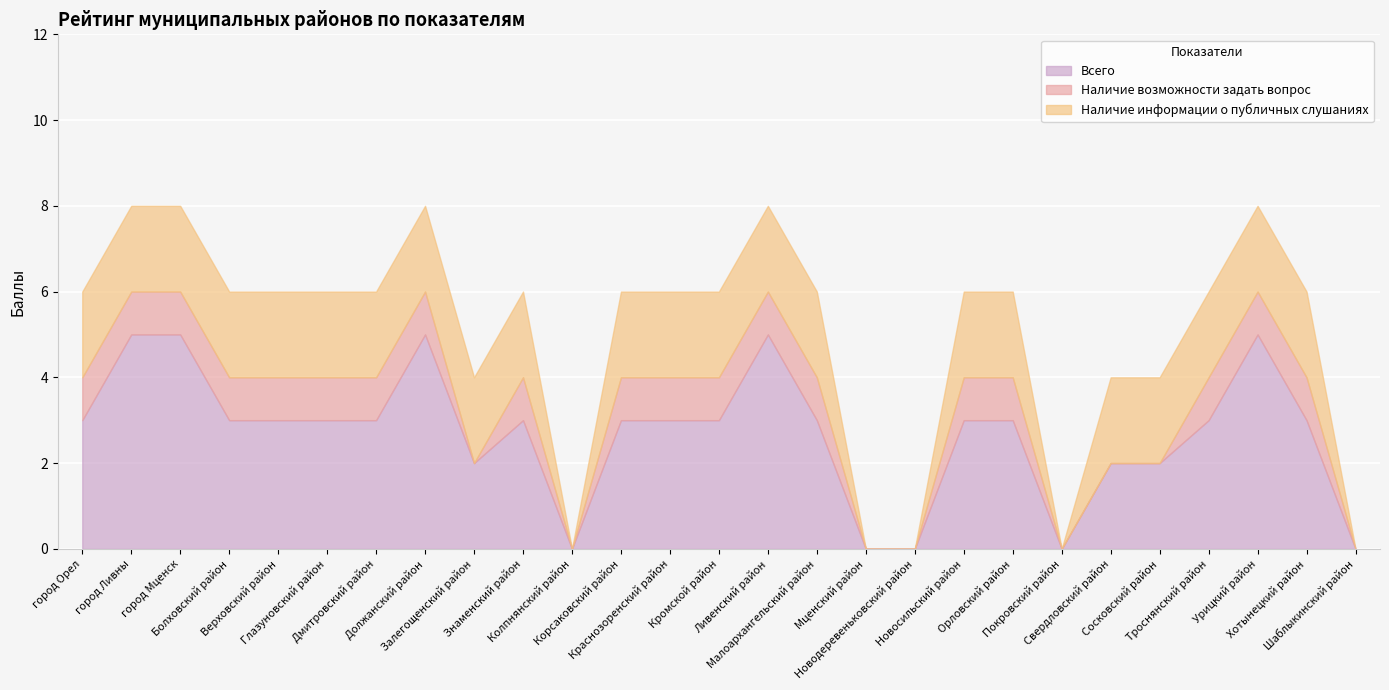

What are all the series names shown in the legend?

Всего, Наличие возможности задать вопрос, Наличие информации о публичных слушаниях